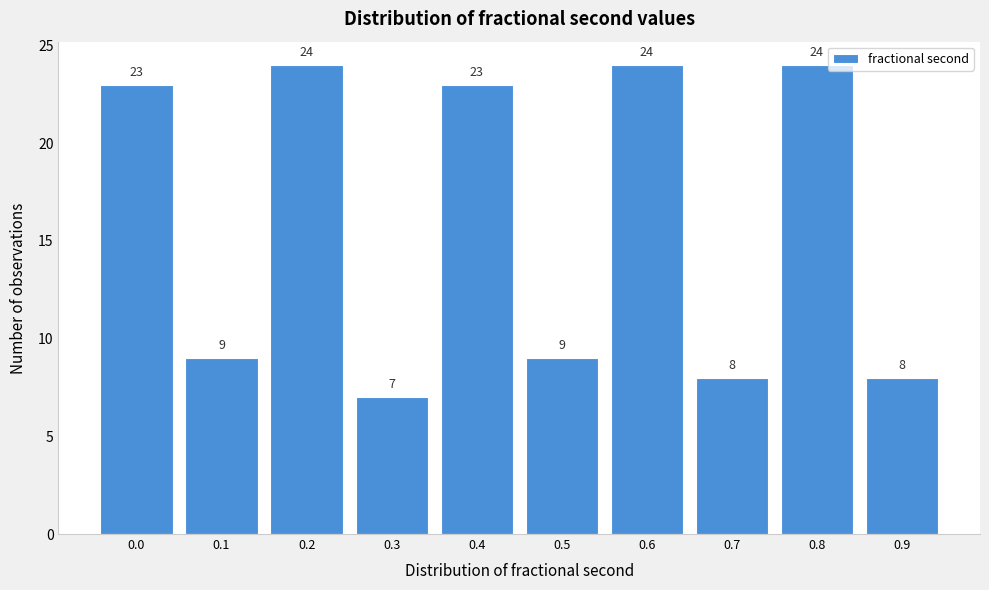

Reading left to right, transcribe all the data shown in this chart.

0.0=23	0.1=9	0.2=24	0.3=7	0.4=23	0.5=9	0.6=24	0.7=8	0.8=24	0.9=8